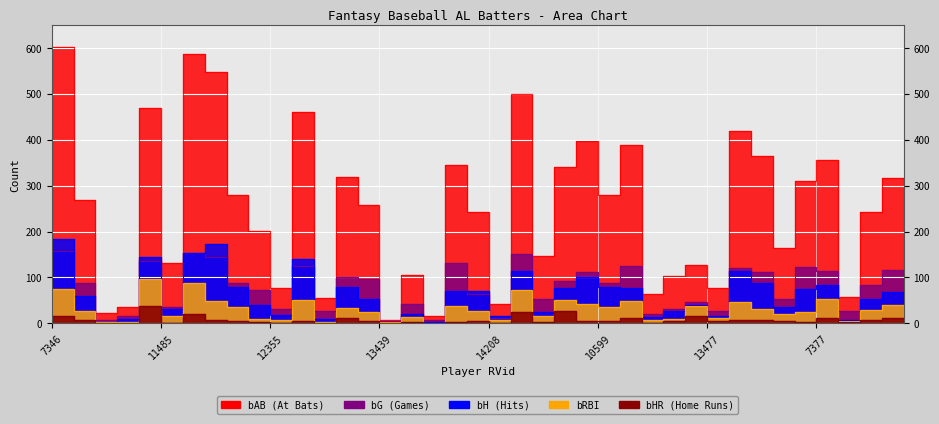

Which series has the largest total across all categories?

bAB